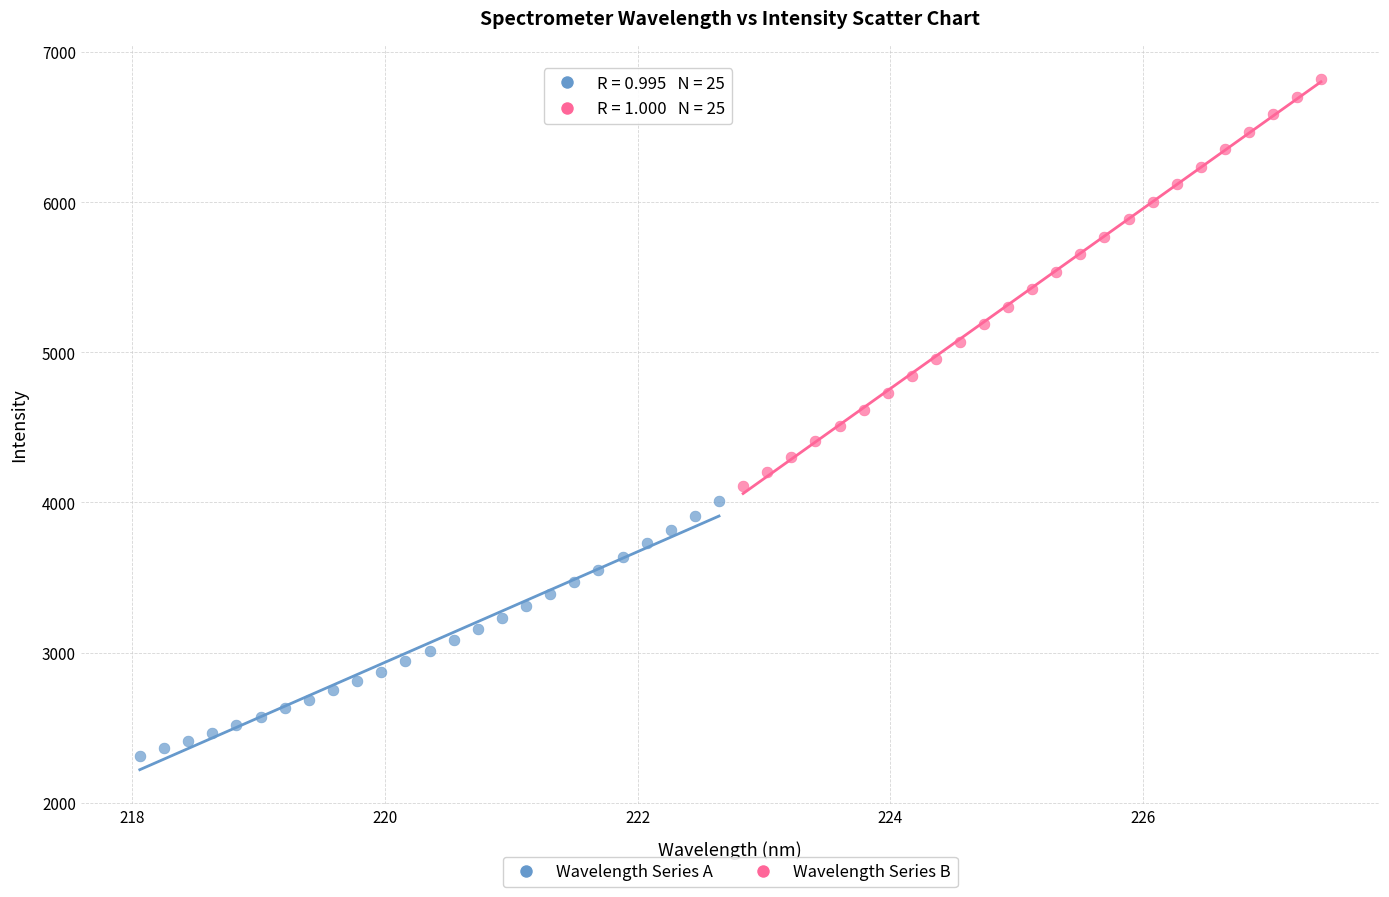

Which series has the widest spread of Y values?

Wavelength Series B